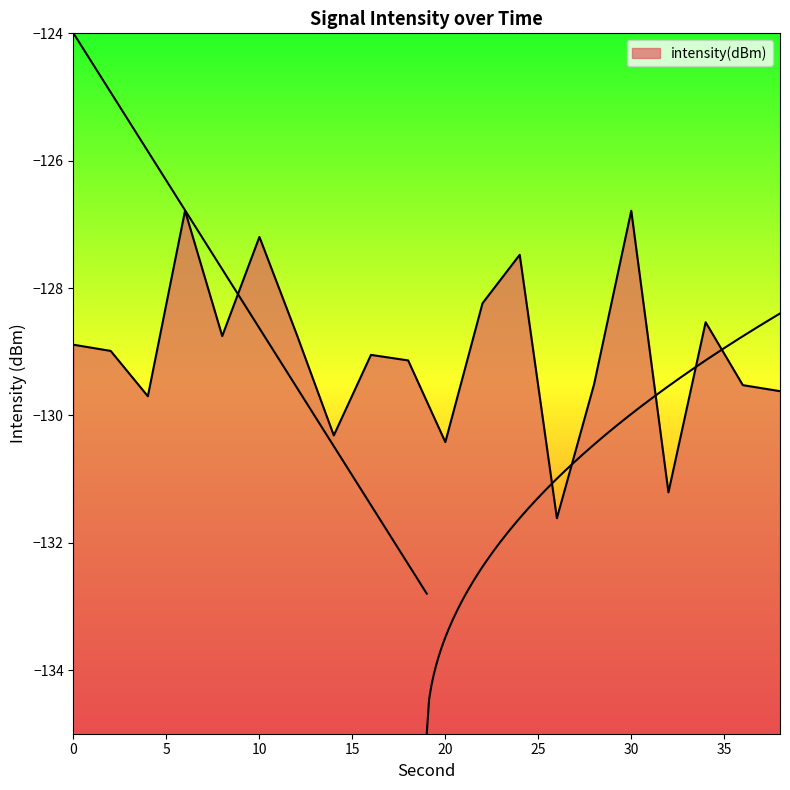

What is the maximum value shown in the chart?

-126.8